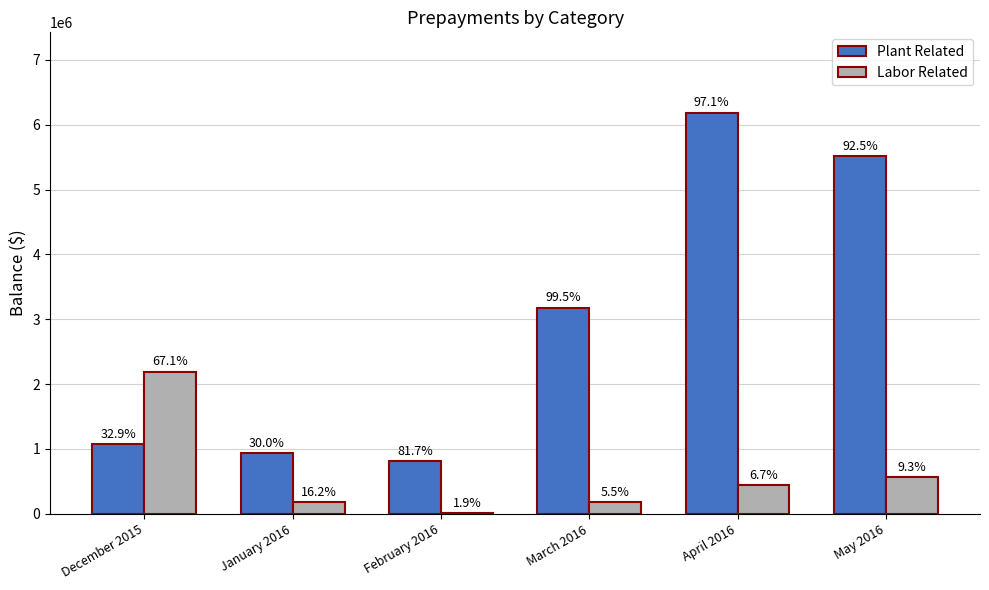

What is the label of the 6th bar from the left?

May 2016